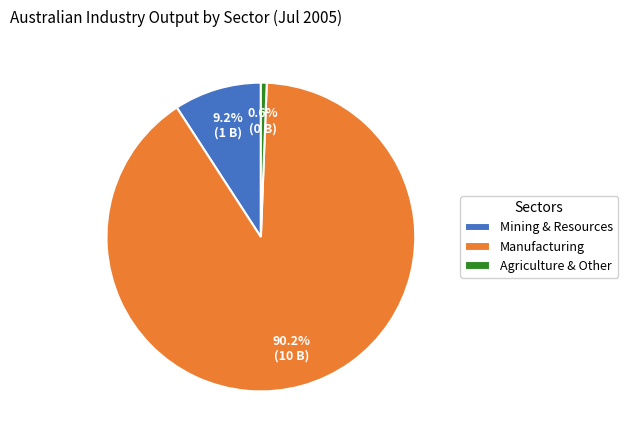

What is the smallest slice in the pie chart?

Agriculture & Other